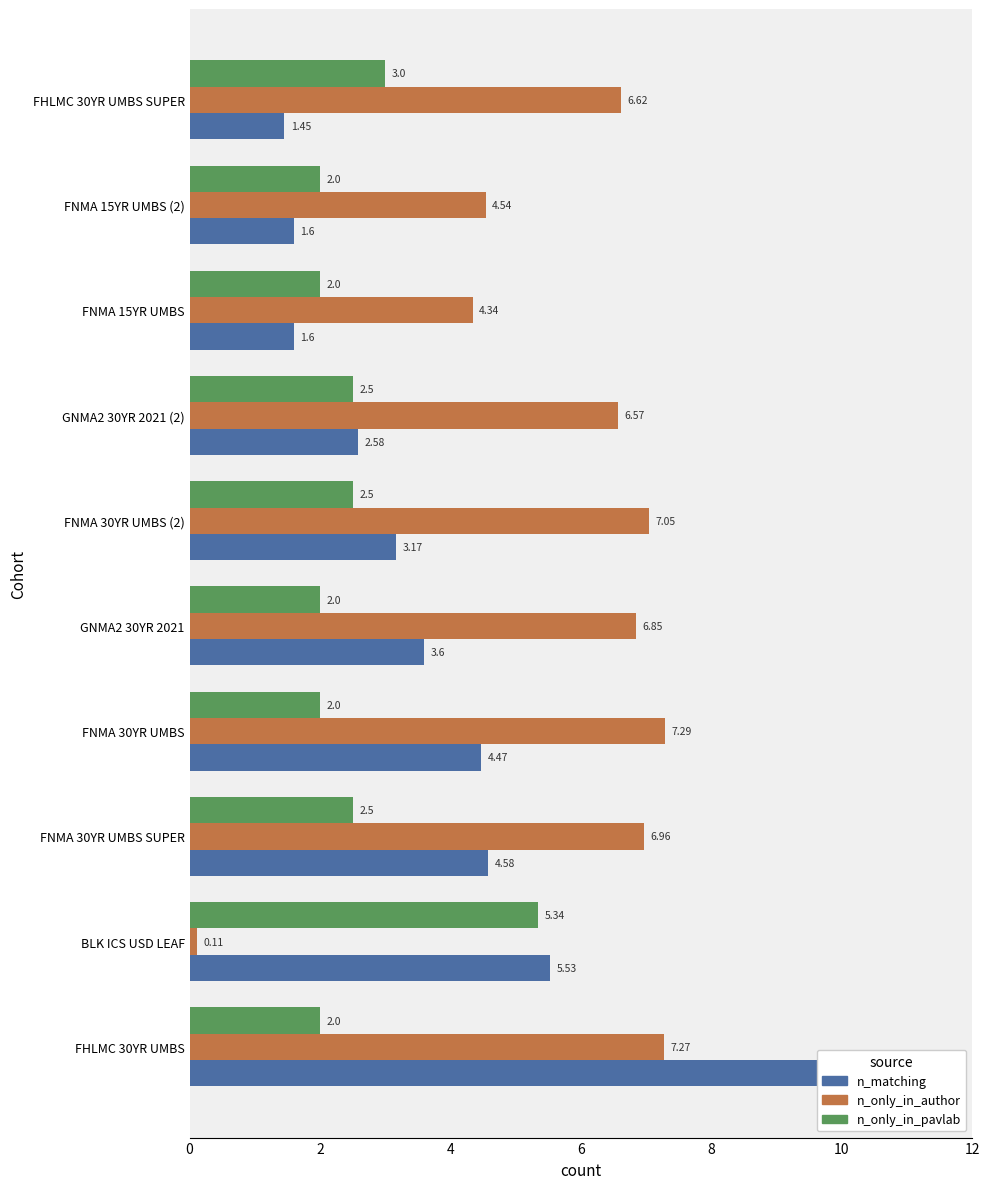

What is the sum of all n_only_in_pavlab values?

25.8